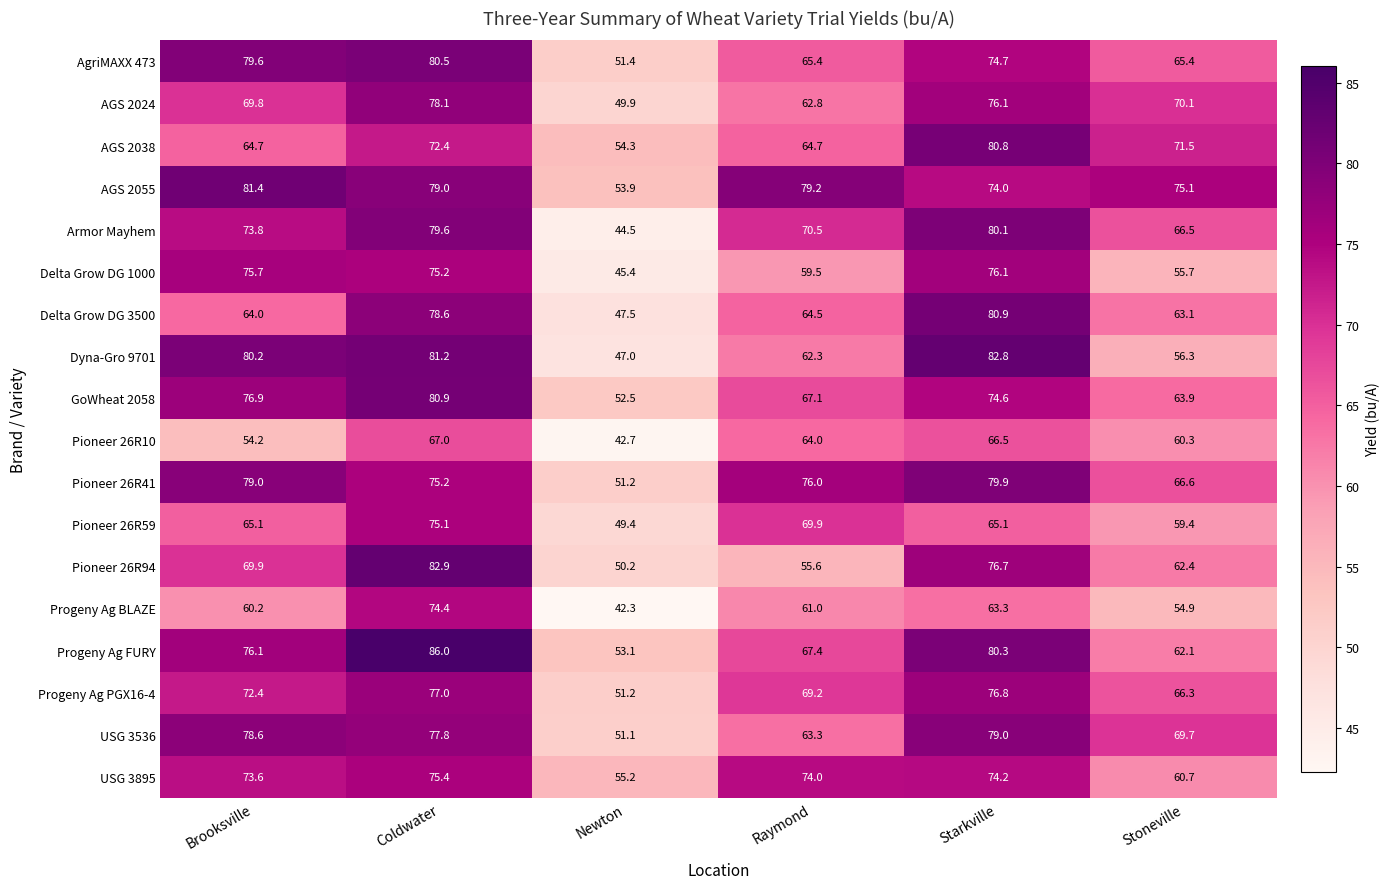

What is the sum of all AGS 2055 values?

442.6